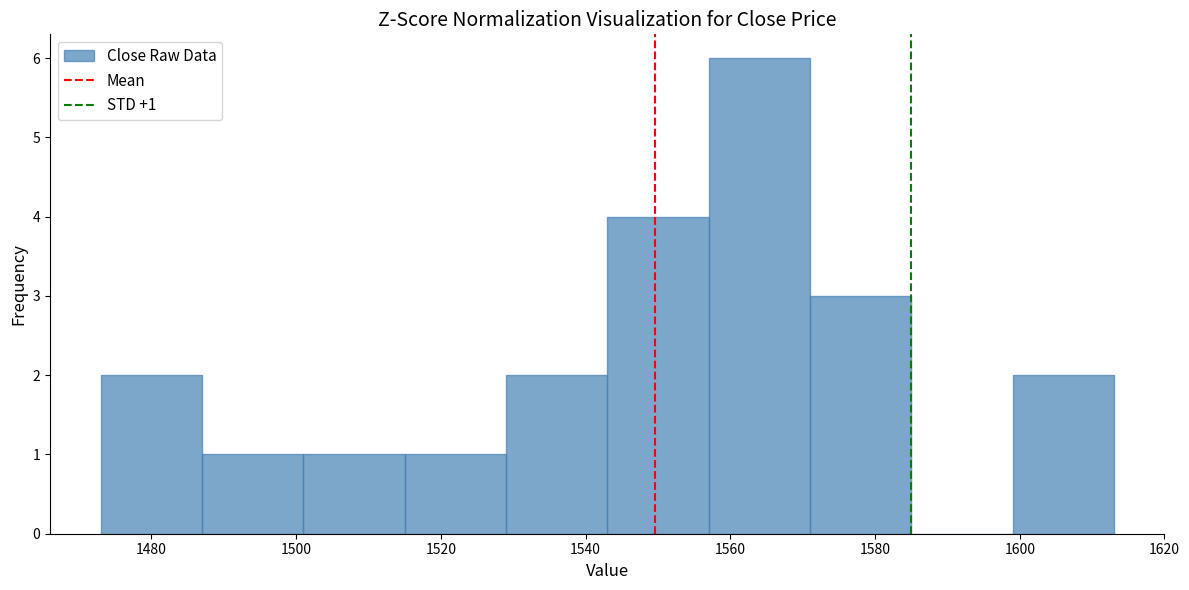

Over which range of the x-axis is the bar tallest?

1557 to 1571